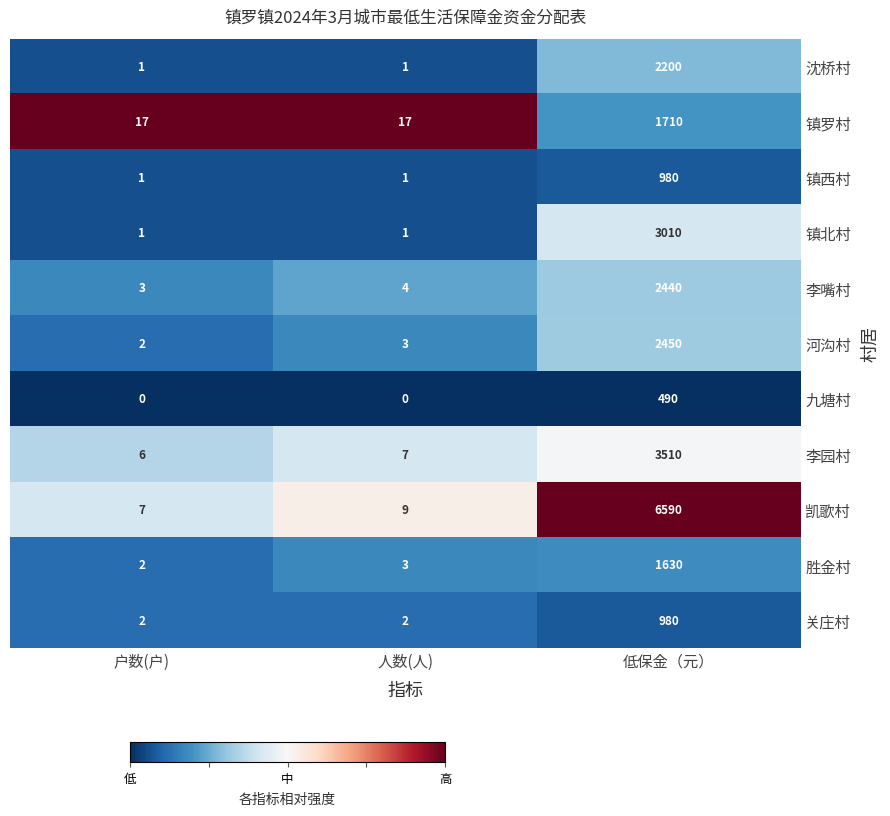

True or false: 关庄村 has a value of 2 at 人数(人).

True